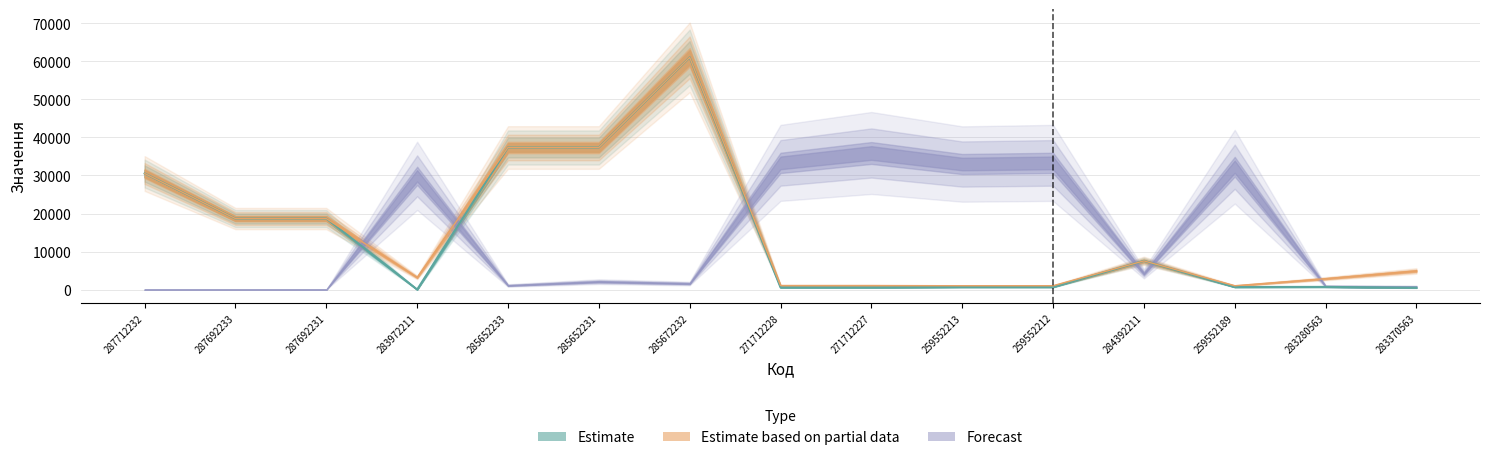

True or false: Ціна and Доп. ціна cross at least once.

False